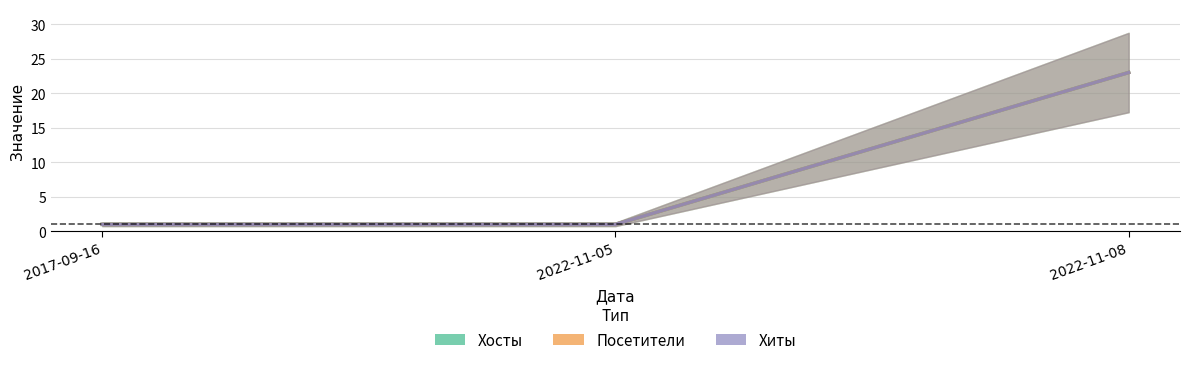

At which label is Посетители closest to 12?

2017-09-16